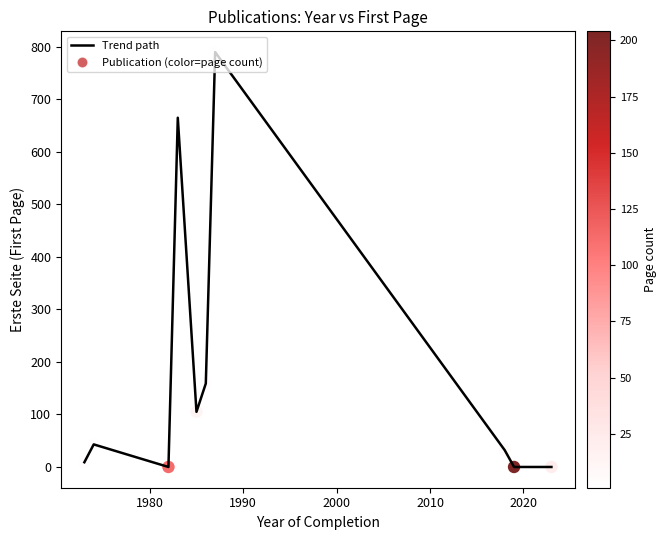

What is the maximum value shown in the chart?

790